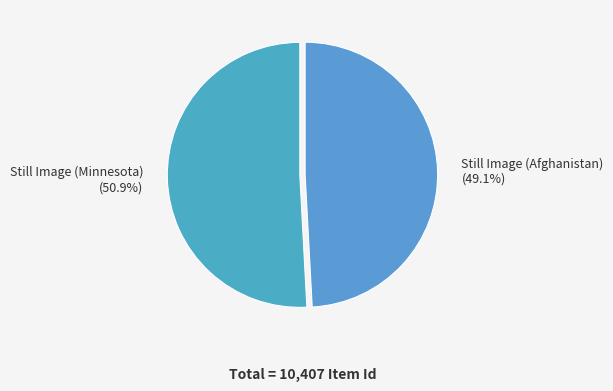

What percentage is the Still Image (Minnesota) slice, to the nearest percent?

51%